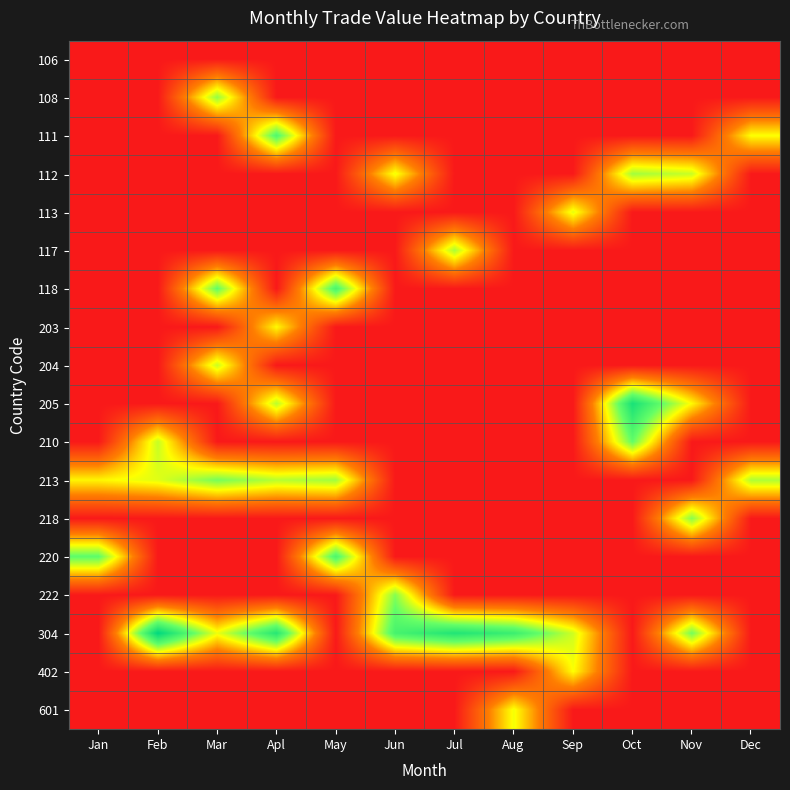

Which label corresponds to the largest value in the chart?

Feb